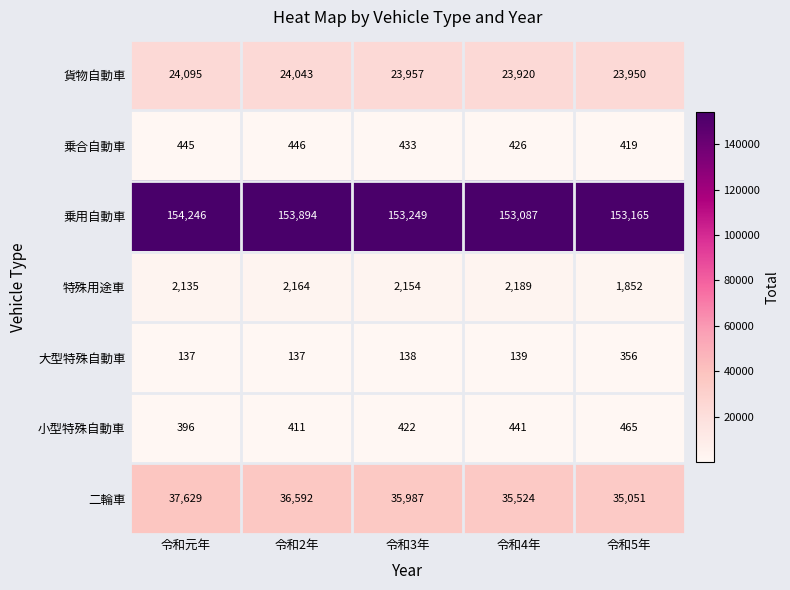

What is the difference between the 乗用自動車 values at 令和元年 and 令和3年?

997